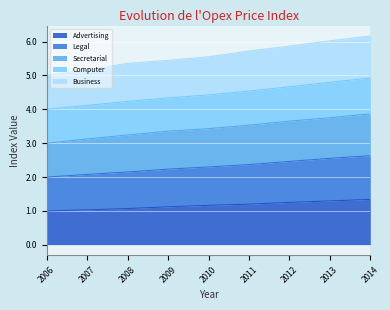

What is the lowest value of the Advertising series?

1.0